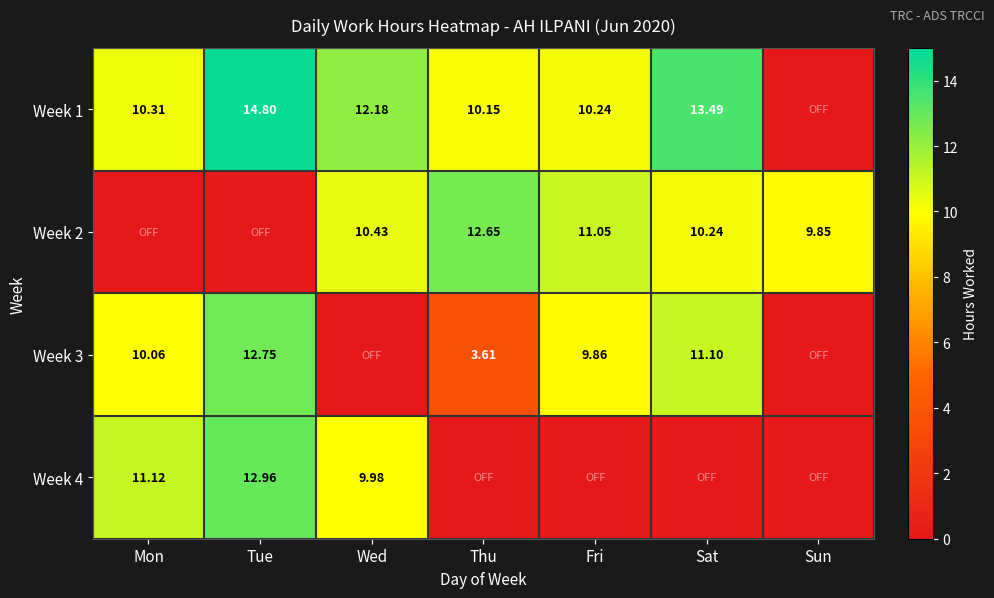

Is the value of Week 2 at Fri greater than the value of Week 3 at Fri?

Yes